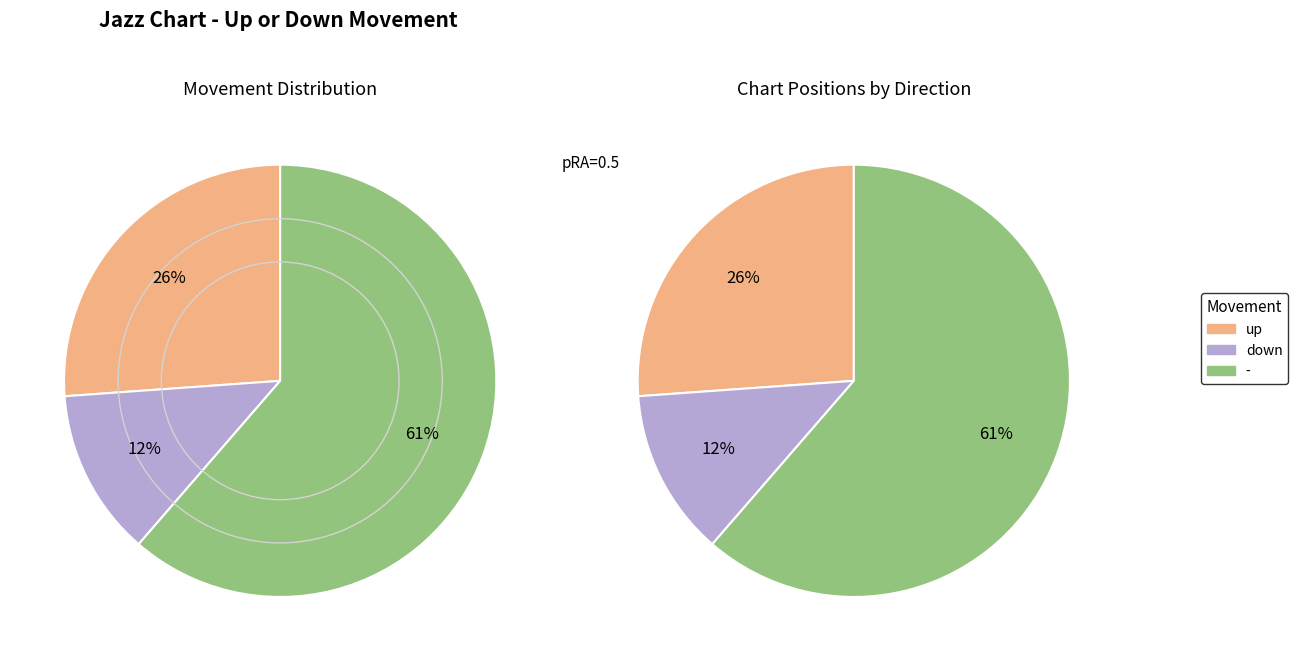

To the nearest percent, what percentage of the pie is -?

61%